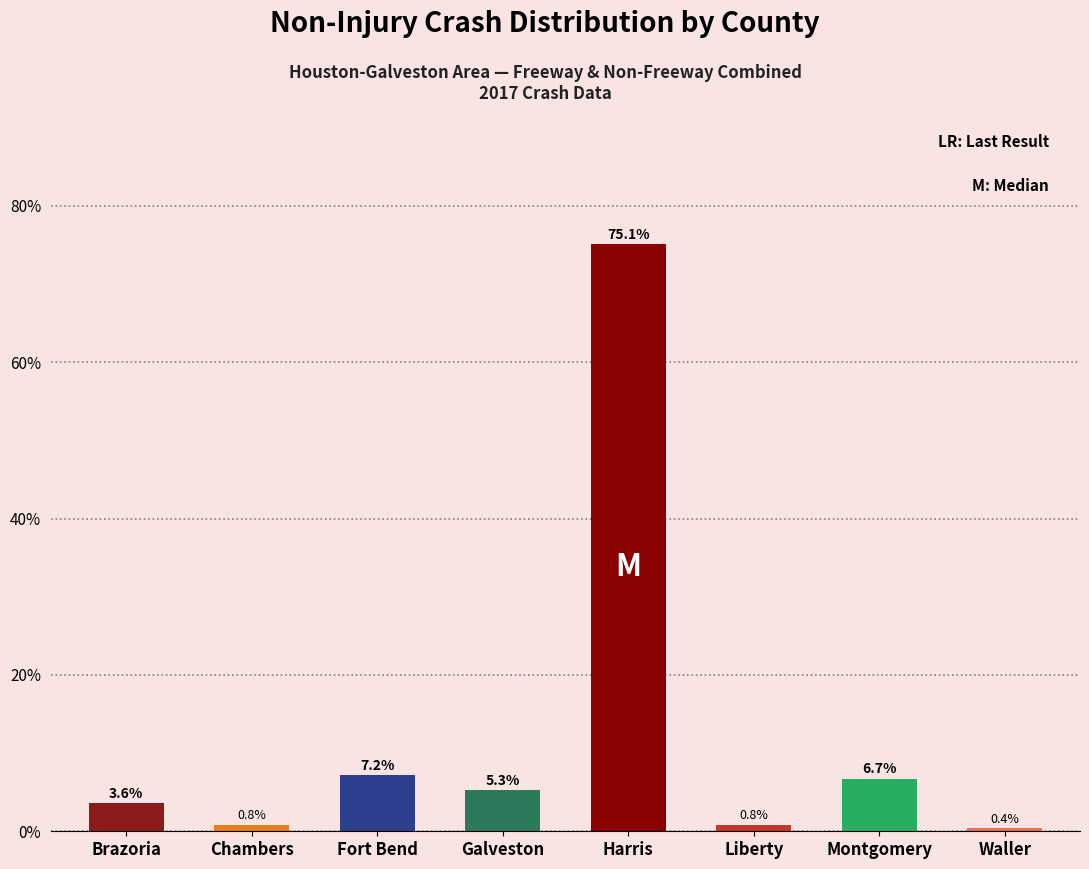

Reading left to right, list all the values displayed in this chart.

Brazoria=3.6	Chambers=0.8	Fort Bend=7.2	Galveston=5.3	Harris=75.1	Liberty=0.8	Montgomery=6.7	Waller=0.4